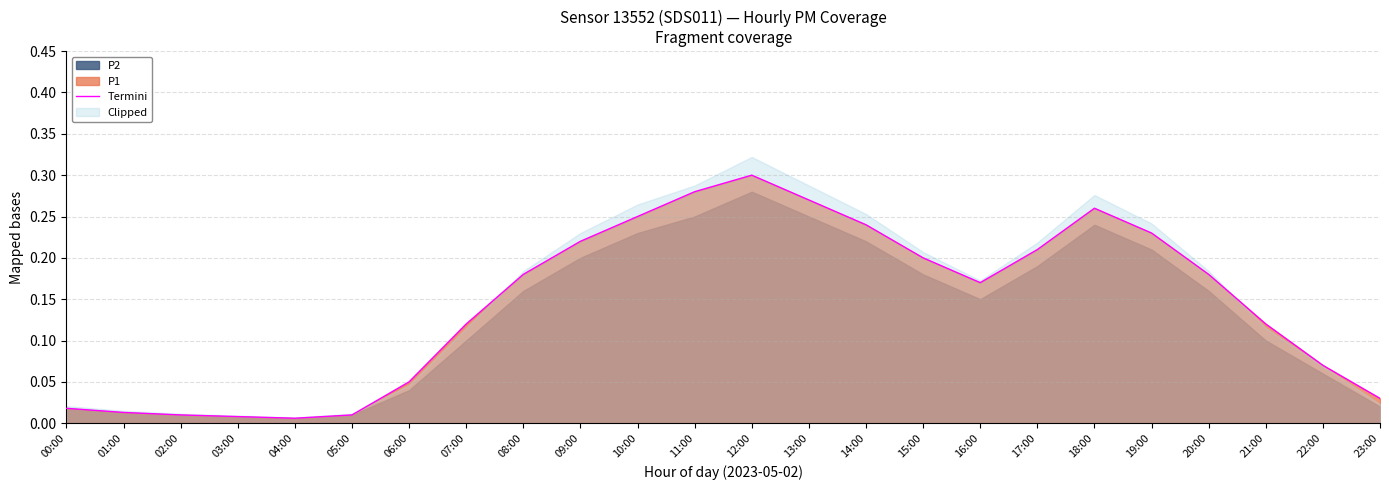

The value at 09:00 is 0.4. True or false?

False